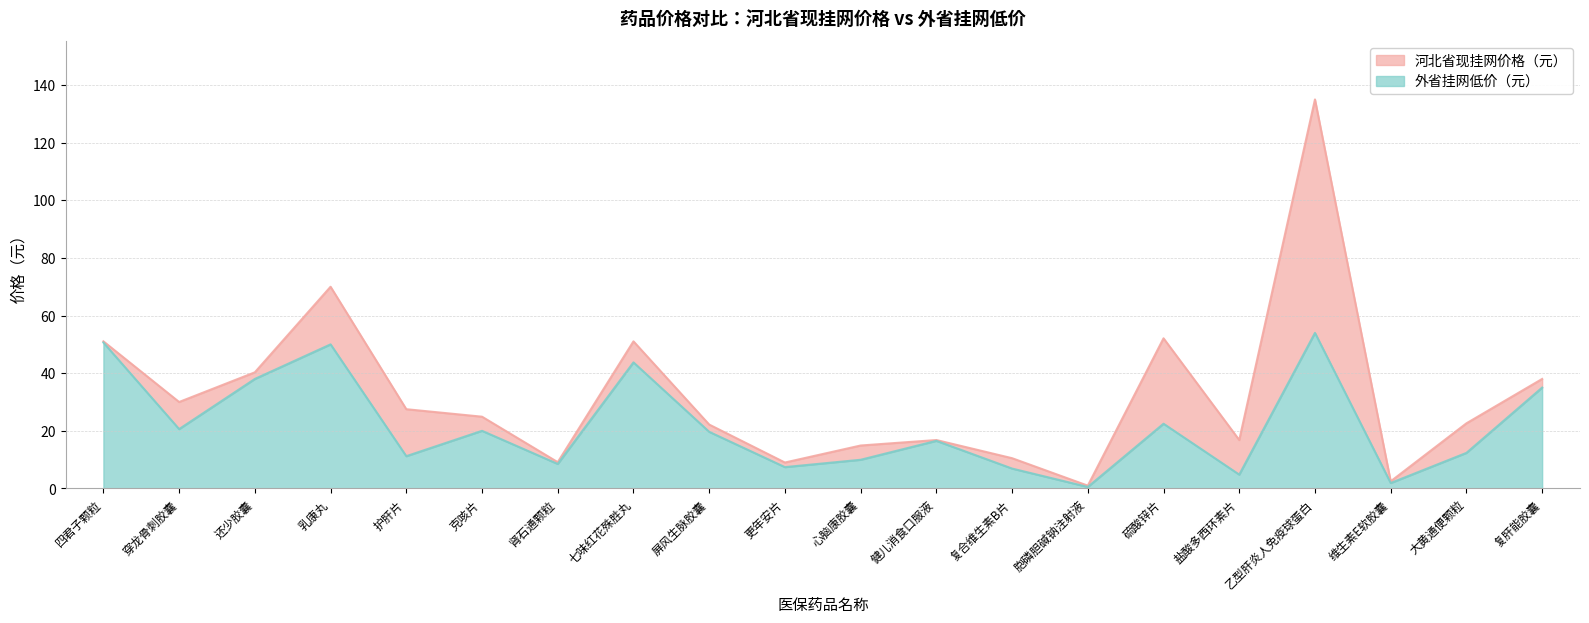

True or false: 河北省现挂网价格（元） has more than 2 interior local peaks.

True